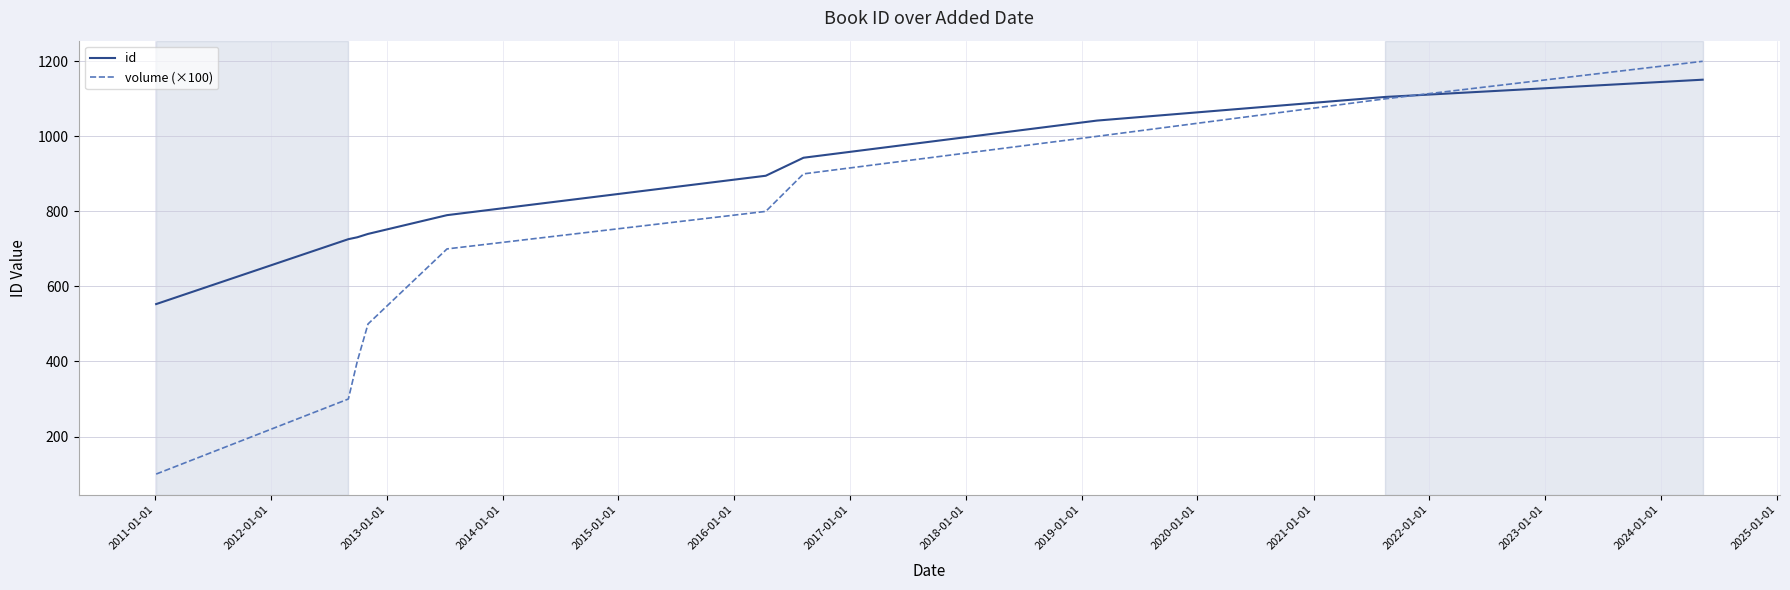

What is the maximum value shown in the chart?

1200